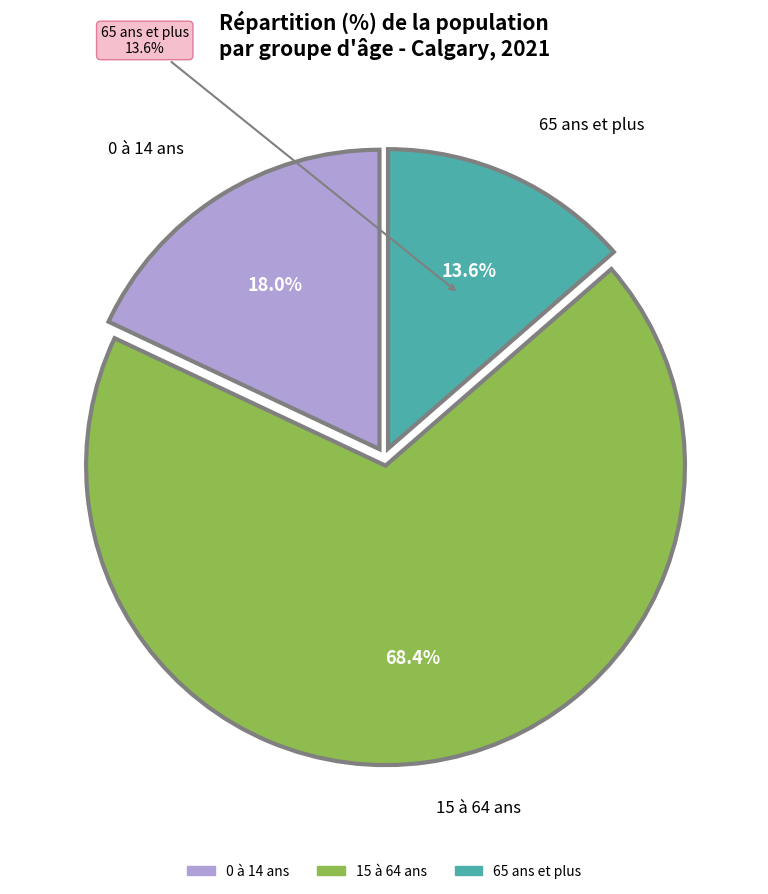

How many slices are in this pie chart?

3